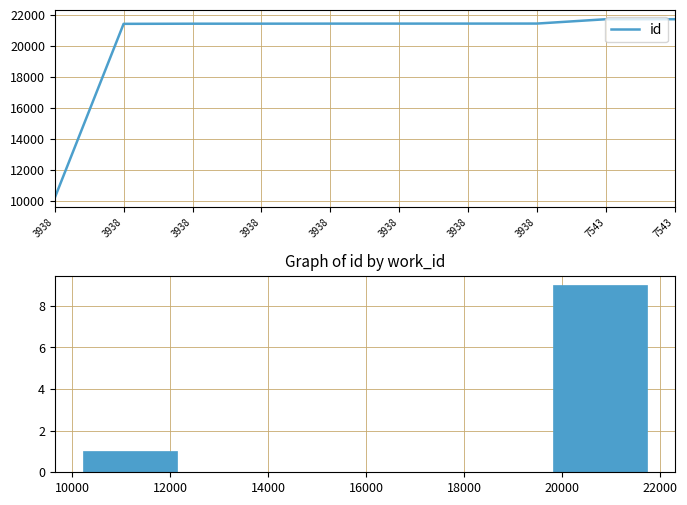

Approximately how many times larger is the value at 3938 compared to 3938?

1.0